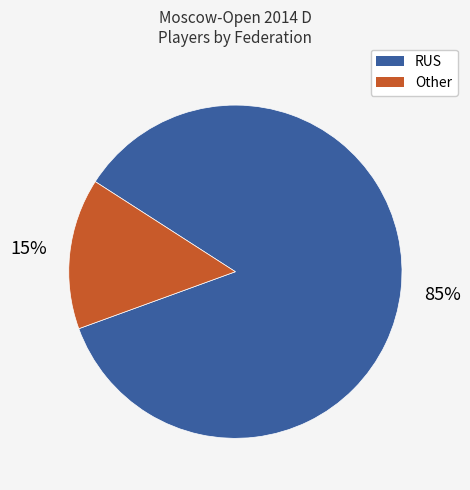

To the nearest percent, what portion does RUS represent?

85%